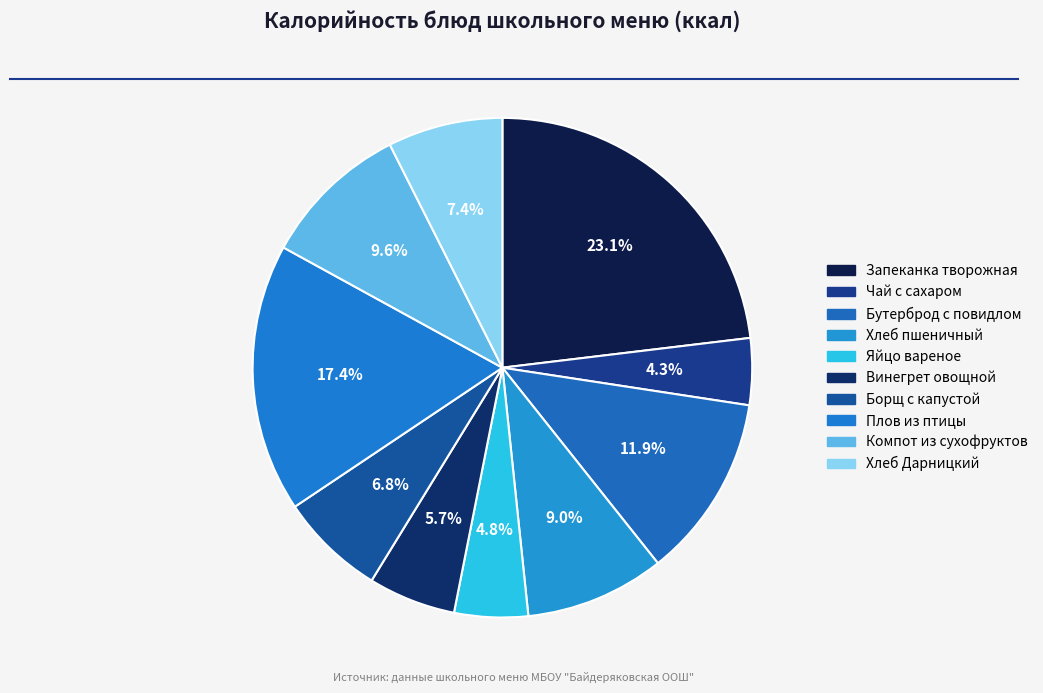

To the nearest percent, what portion does Винегрет овощной represent?

6%